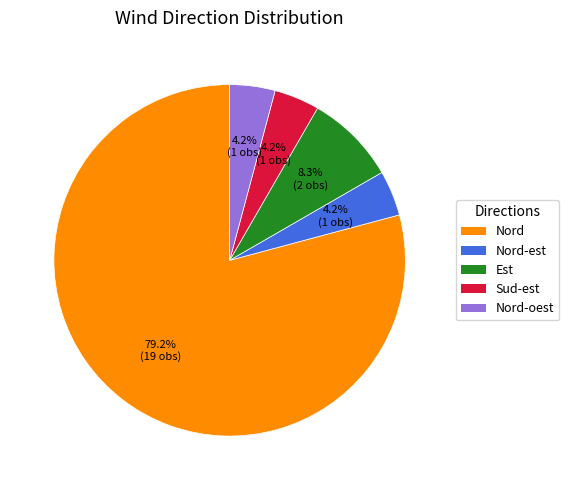

How many segments does this pie chart have?

5